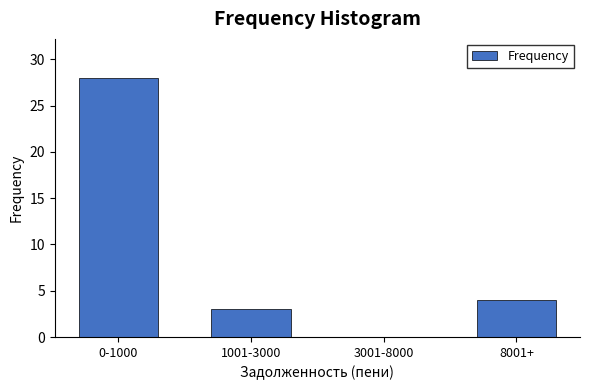

Reading left to right, what are all the values shown in this chart?

0-1000=28	1001-3000=3	3001-8000=0	8001+=4